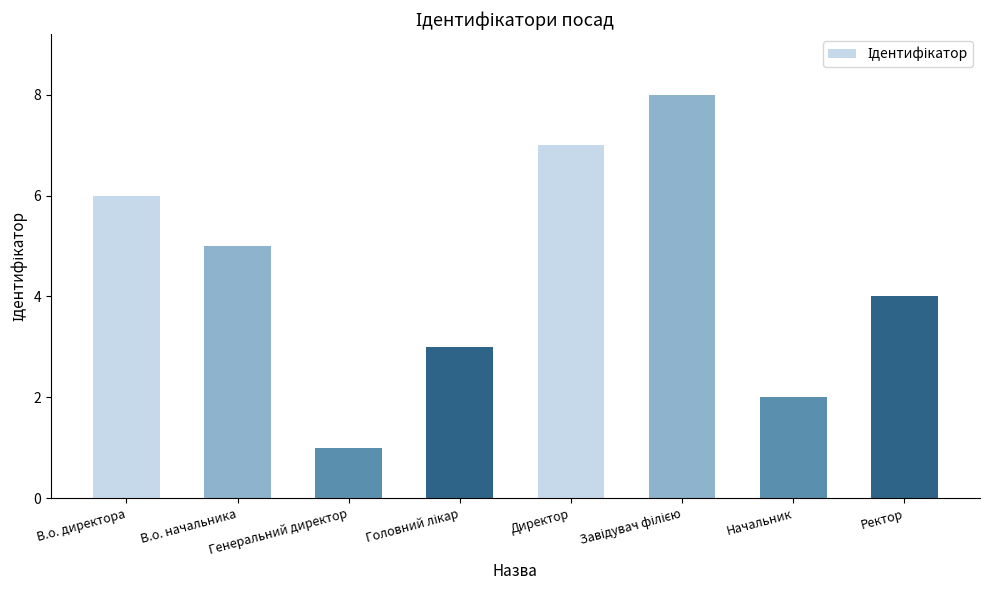

What is the sum of all values?

36